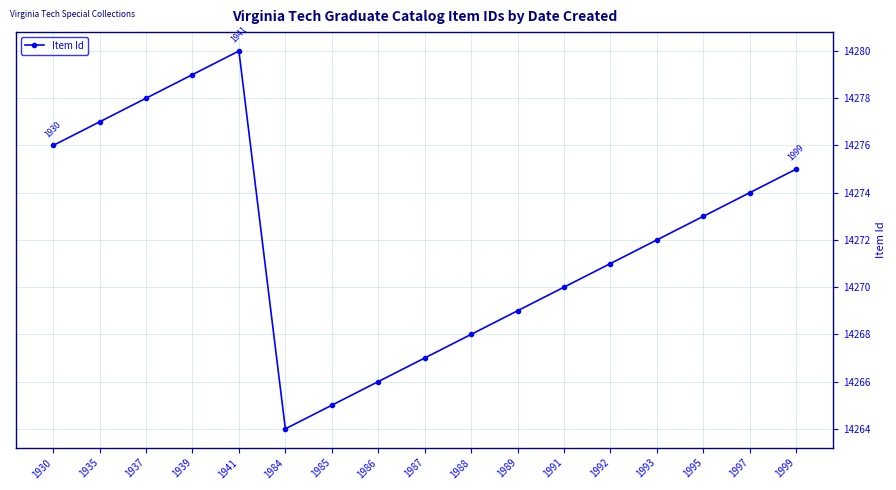

Rank the categories by value from highest to lowest.

1941, 1939, 1937, 1935, 1930, 1999, 1997, 1995, 1993, 1992, 1991, 1989, 1988, 1987, 1986, 1985, 1984